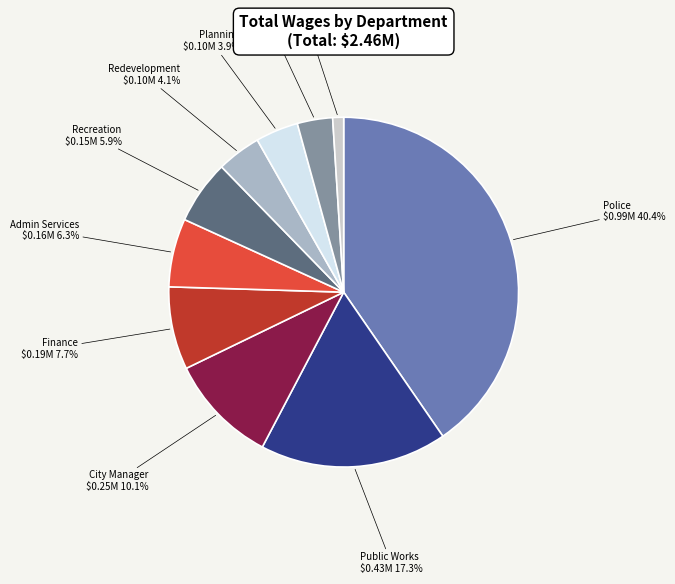

What is the smallest slice in the pie chart?

Other